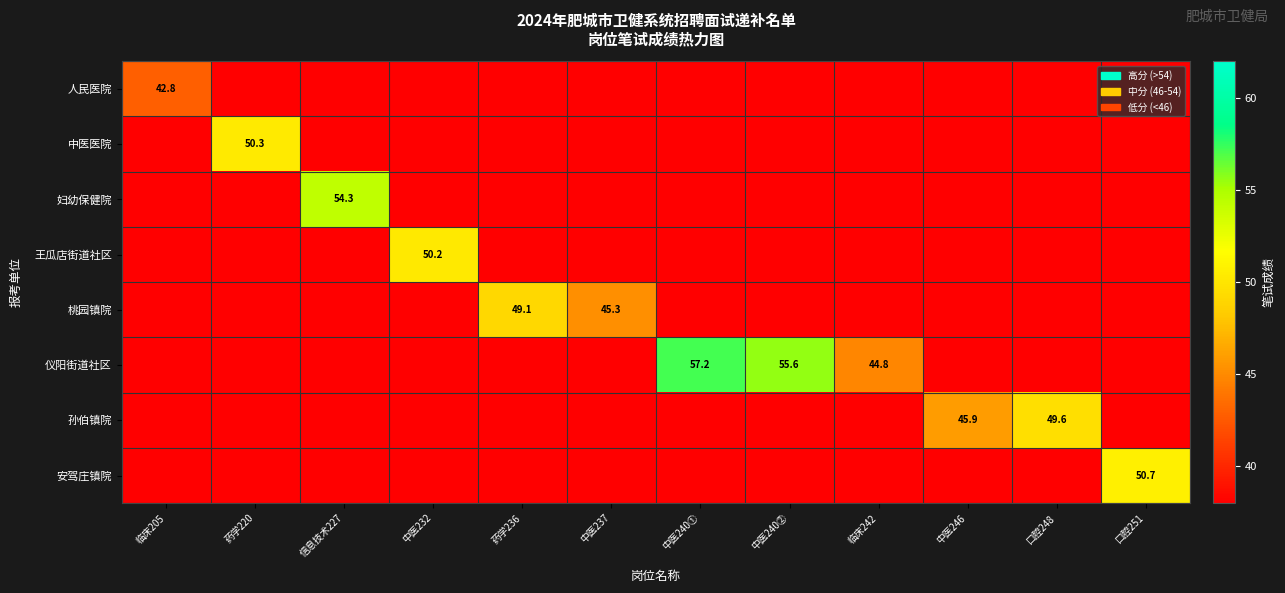

What is the total value across all series at 信息技术227?

318.9